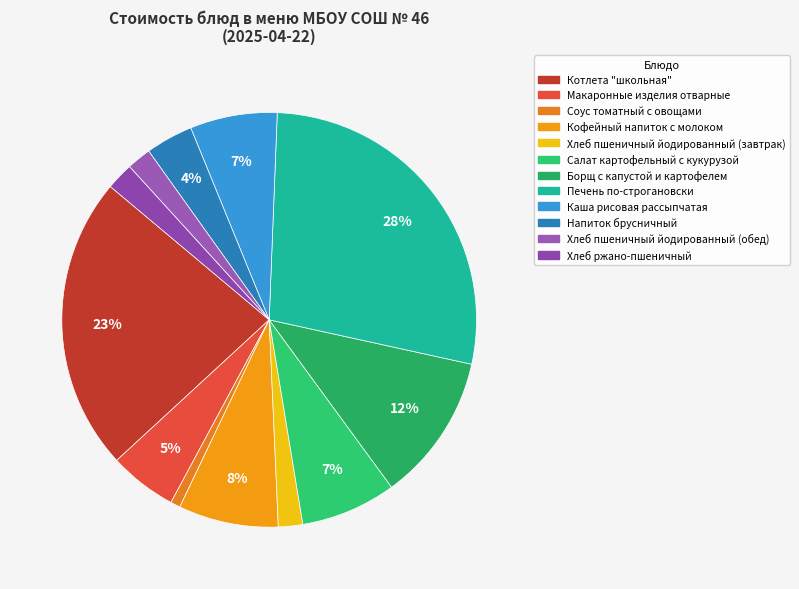

True or false: Борщ с капустой и картофелем accounts for 12% of the total.

True